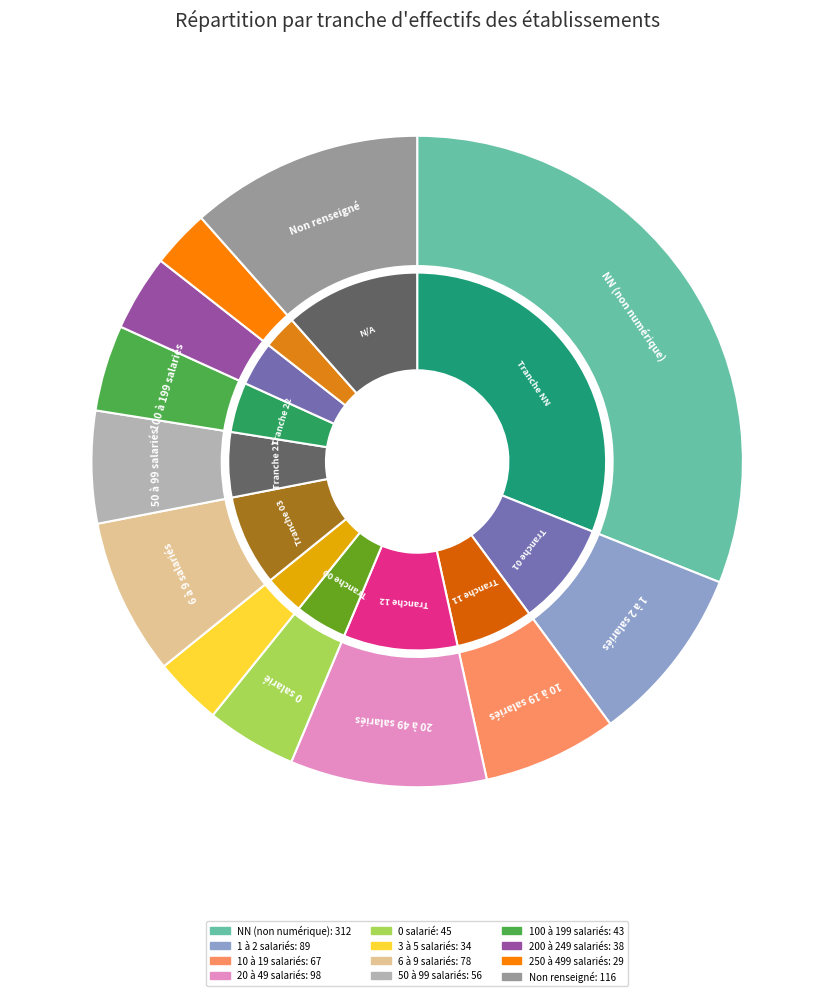

To the nearest percent, what is the combined percentage of 32 and 12?

13%